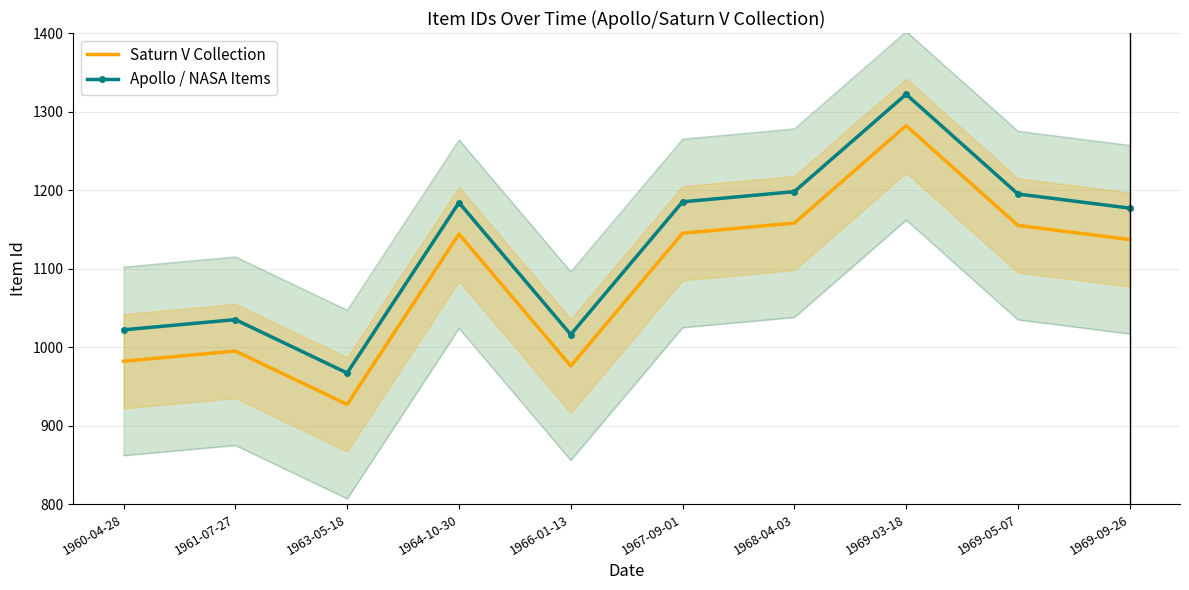

What is the label of the 5th point from the right?

1967-09-01